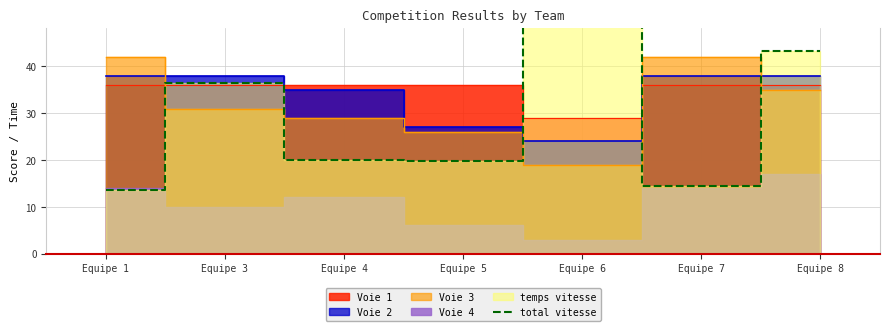

The value at Equipe 4 is 20.0. True or false?

True